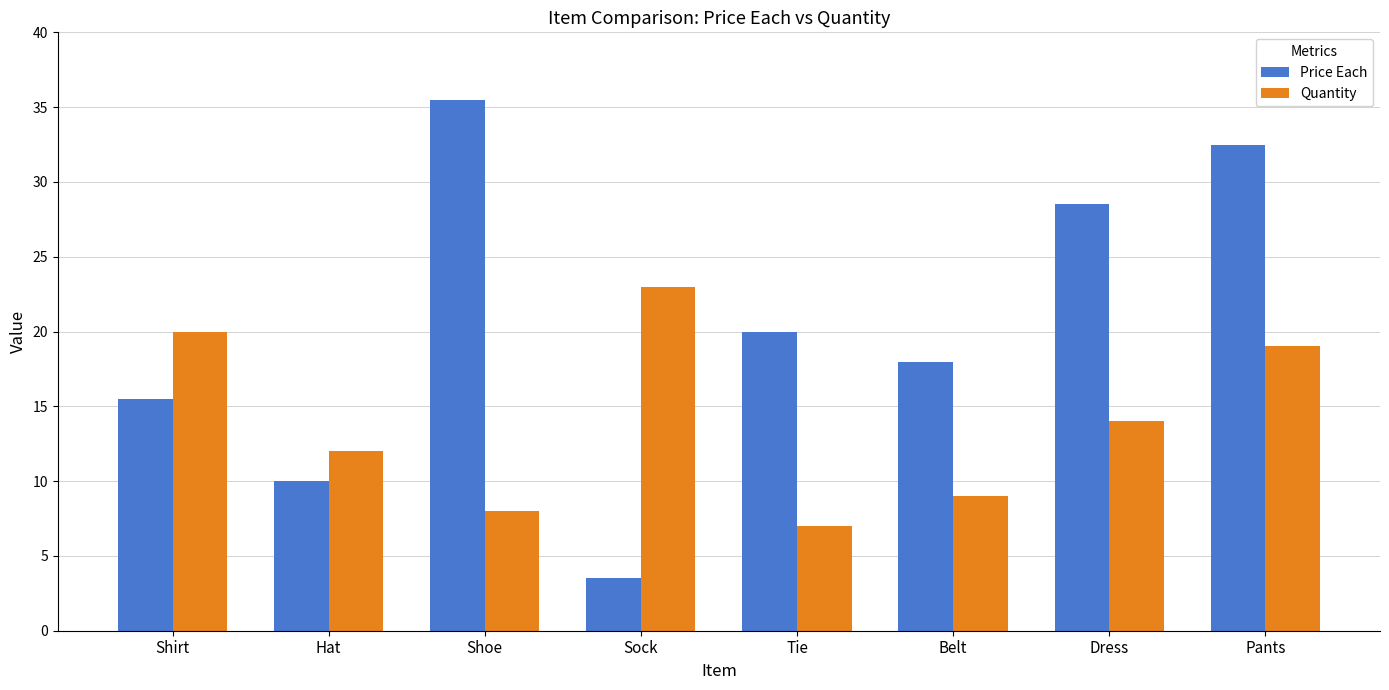

Which series changed the most between Shirt and Dress?

Price Each